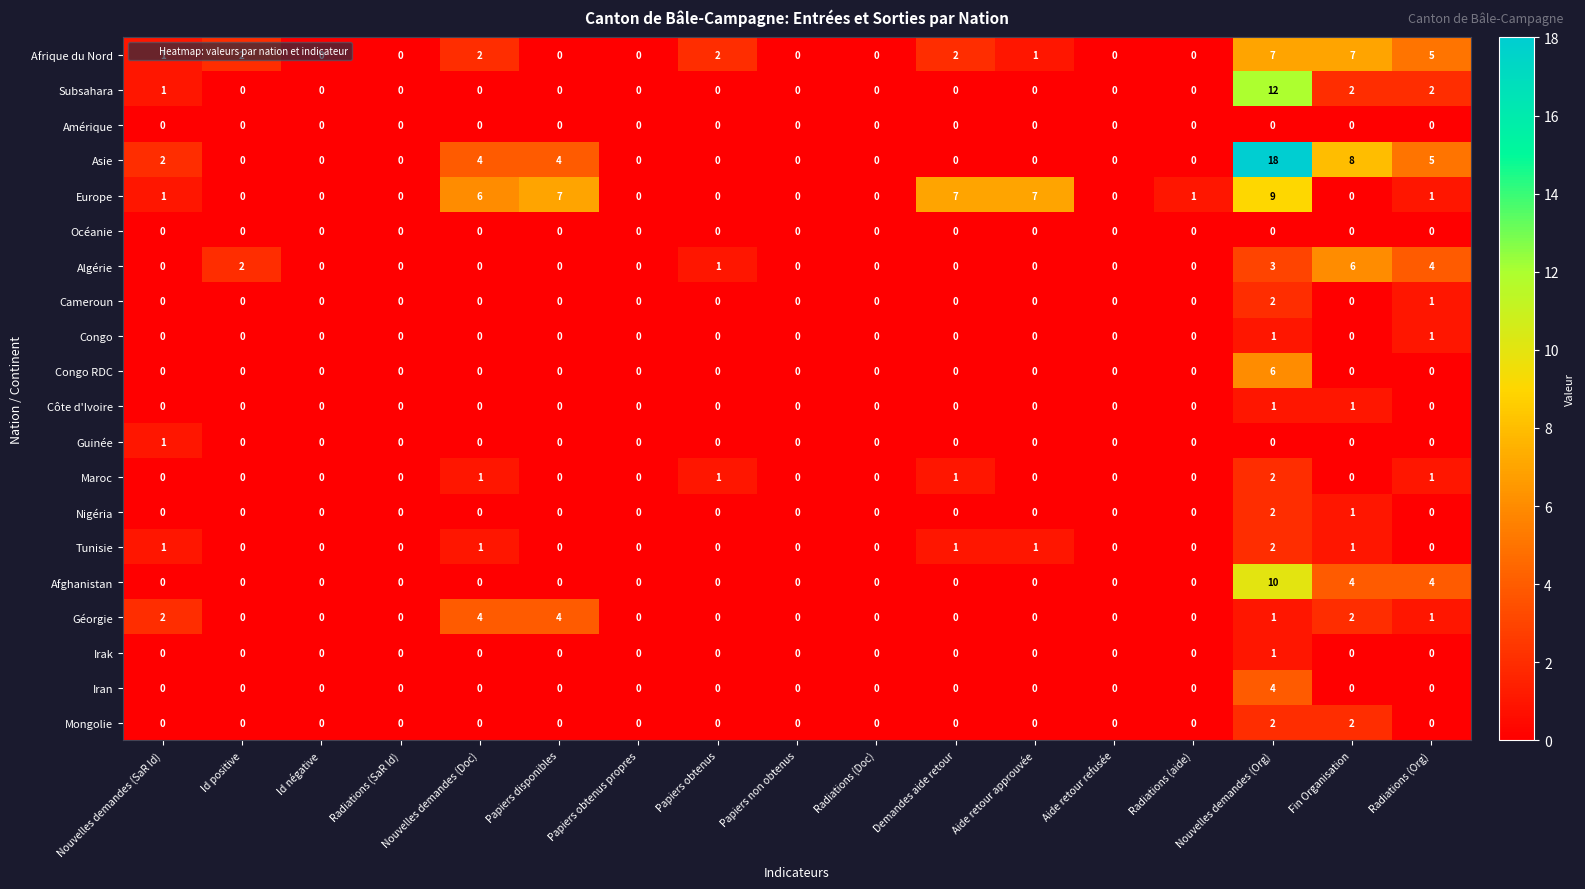

Is the value of Tunisie at Papiers obtenus greater than the value of Géorgie at Papiers disponibles?

No